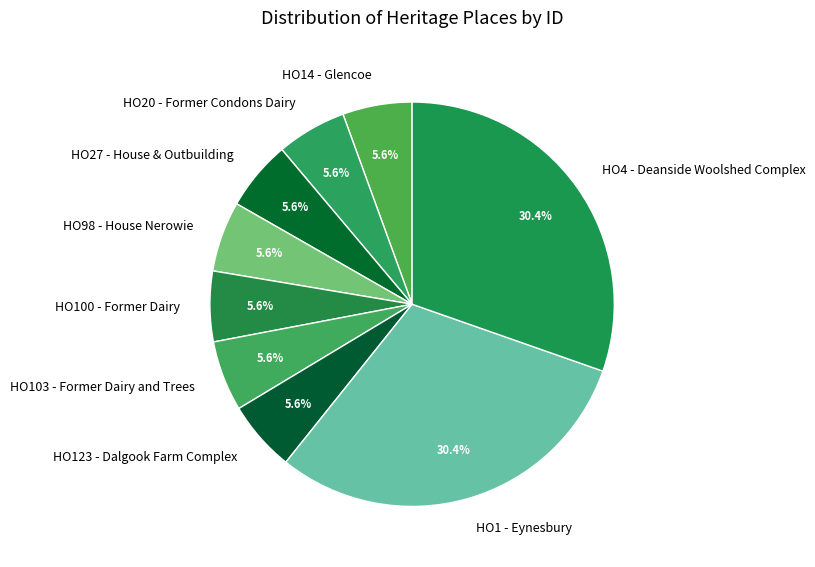

How many slices are in this pie chart?

9